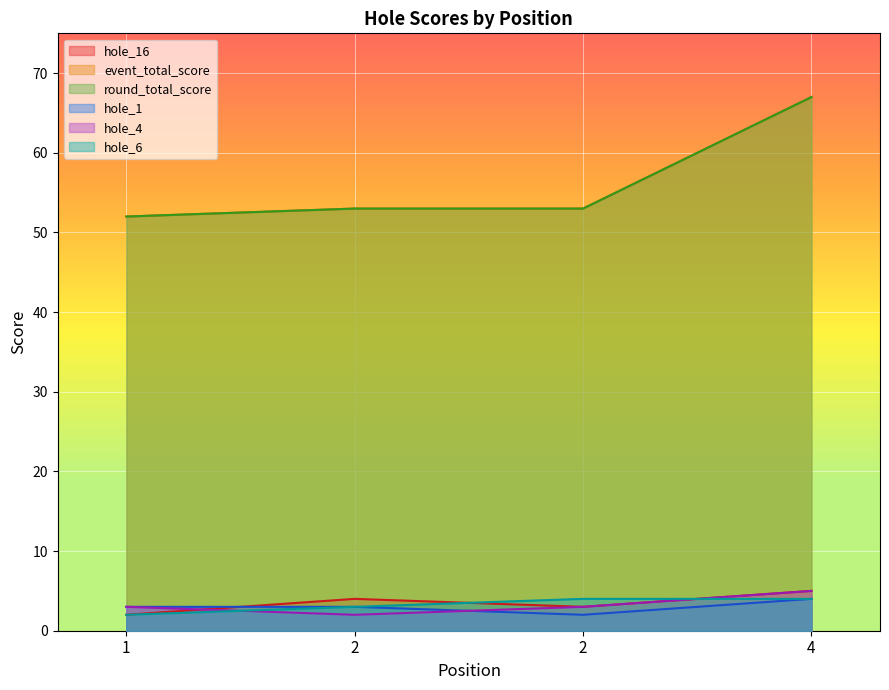

What is the minimum value for hole_6?

2